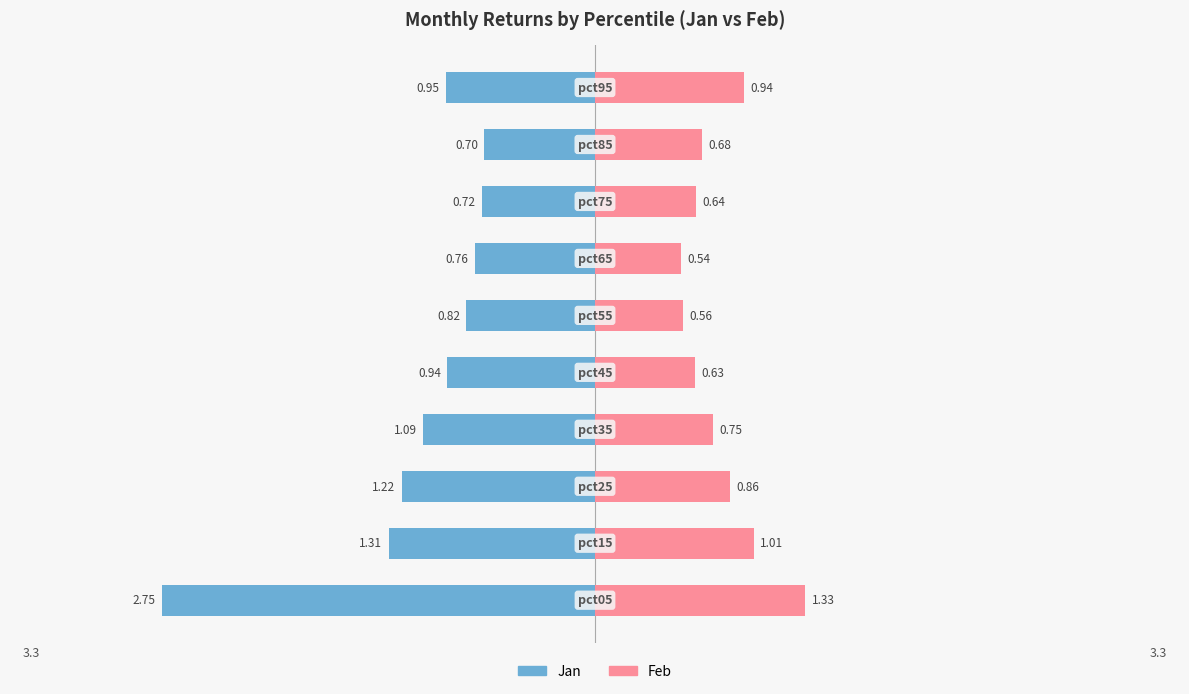

Reading right to left, what are all the values shown in this chart?

Jan: -0.9	-0.7	-0.7	-0.8	-0.8	-0.9	-1.1	-1.2	-1.3	-2.7
Feb: 0.9	0.7	0.6	0.5	0.6	0.6	0.7	0.9	1.0	1.3